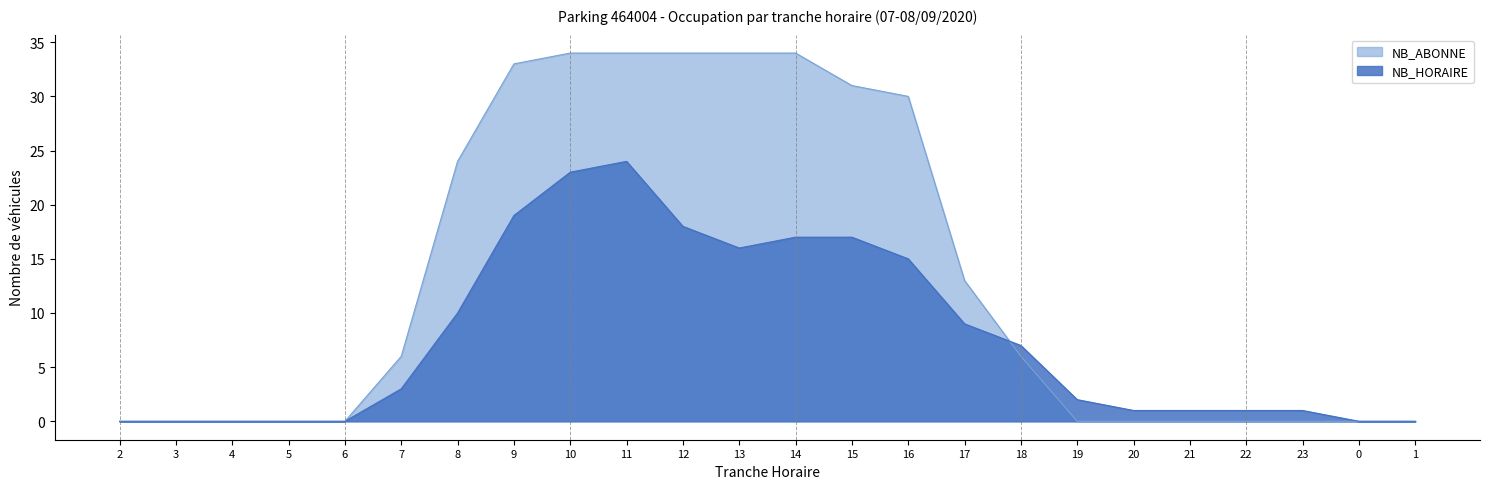

What position from the right is 10?

16